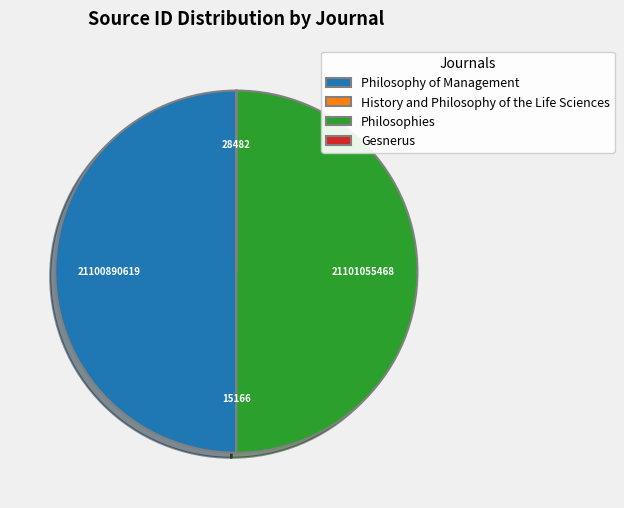

The Philosophy of Management slice represents 50% of the pie. True or false?

True